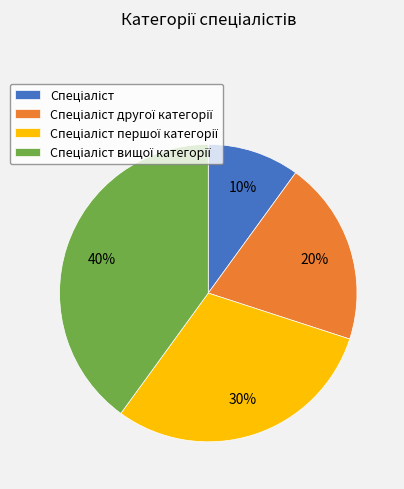

Does any single category account for the majority?

No